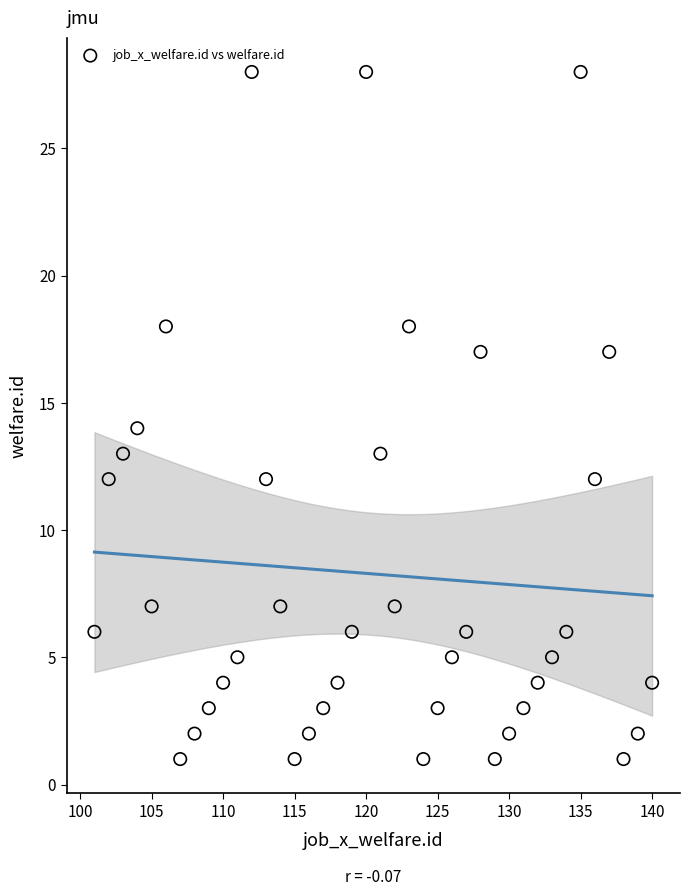

What is the range of X values (max minus min)?

39